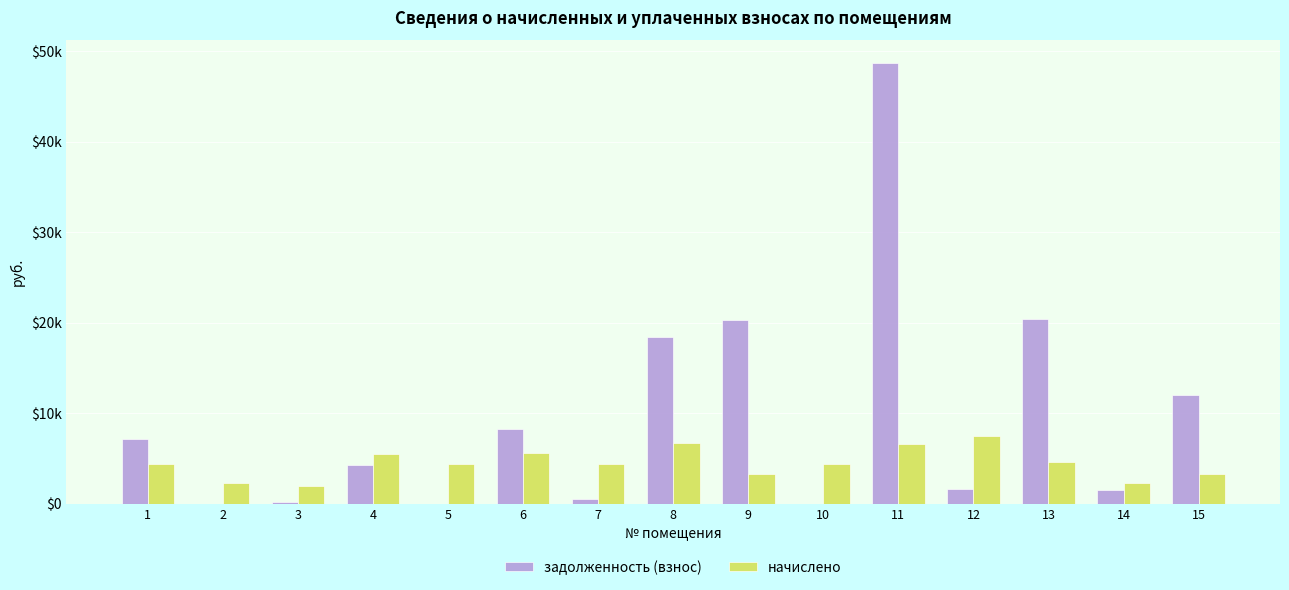

Does the chart contain stacked bars?

No